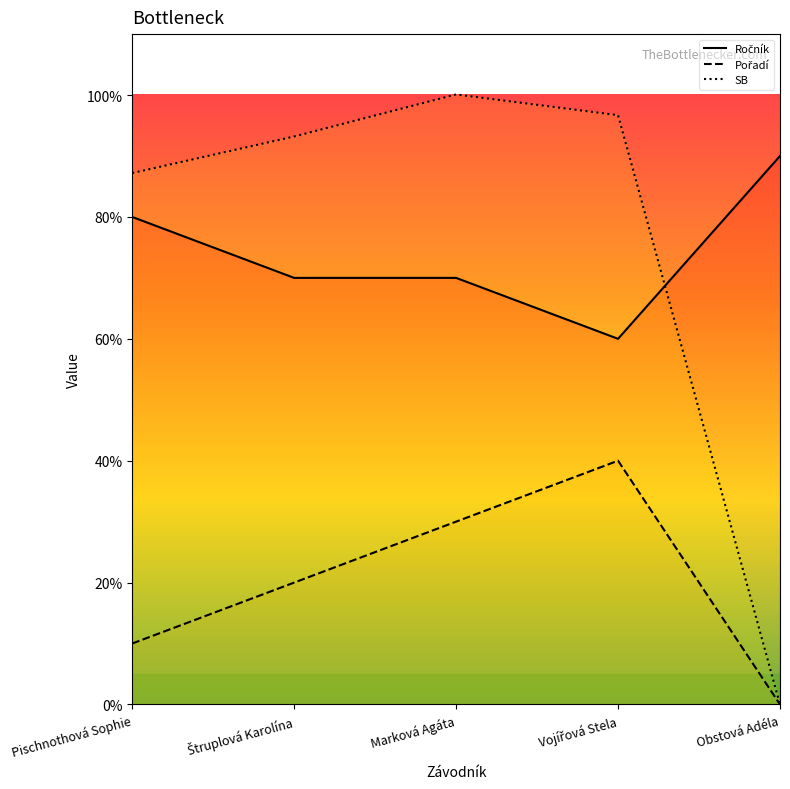

How many data points in Ročník are less than 7?

1